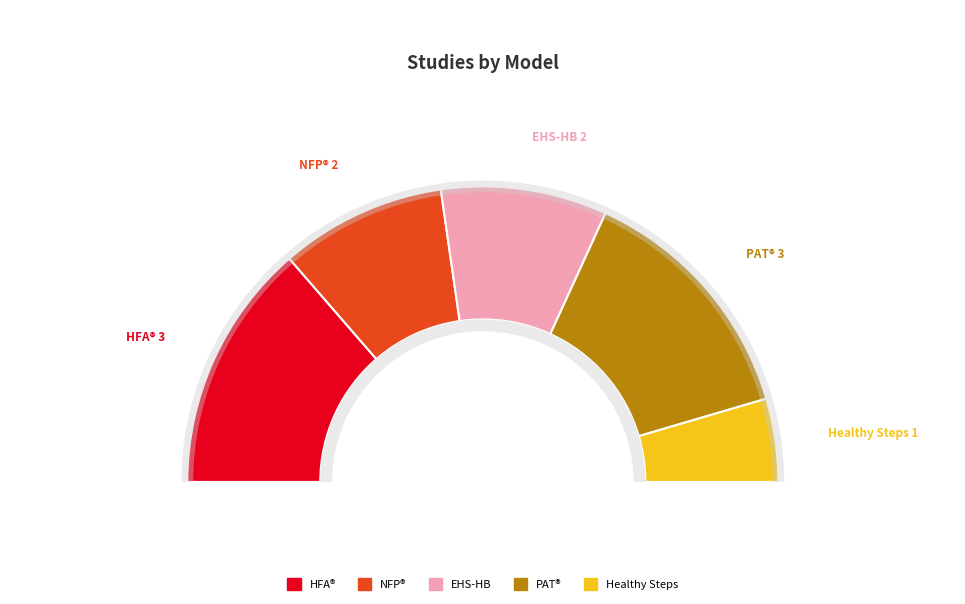

Rank the categories by value from highest to lowest.

Healthy Families America (HFA)®, Parents as Teachers (PAT)®, Nurse-Family Partnership (NFP)®, Early Head Start—Home-based option, Healthy Steps